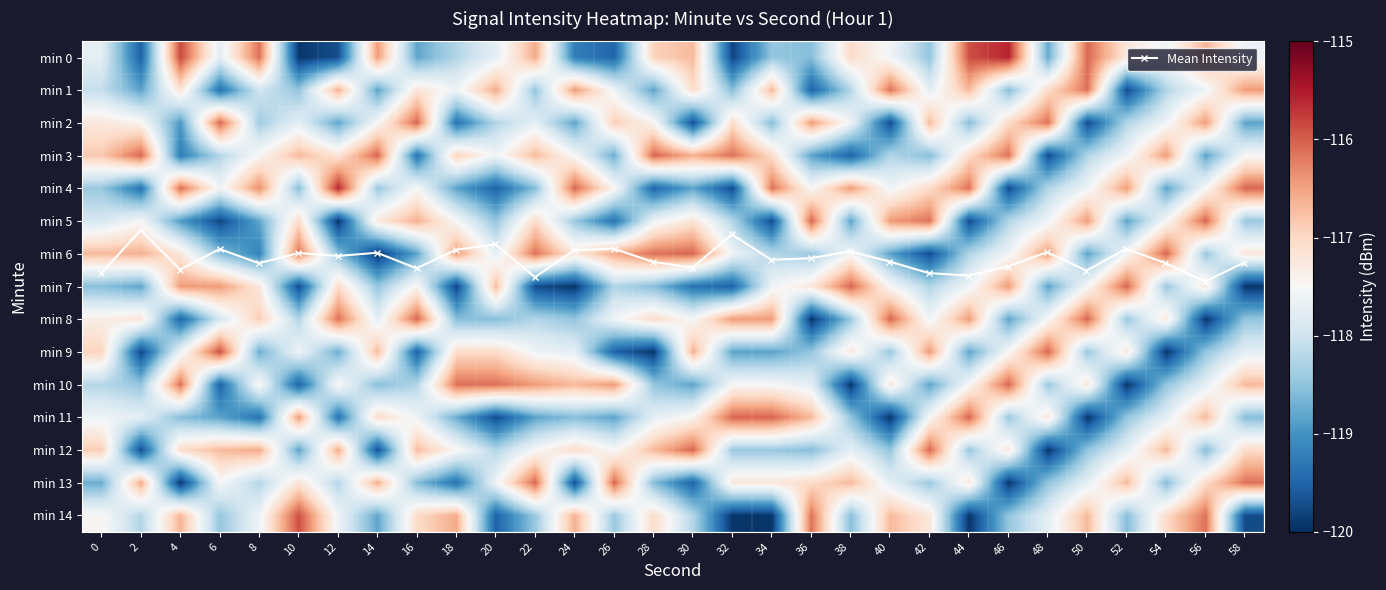

What is the total value across all series at 0?

-1758.1